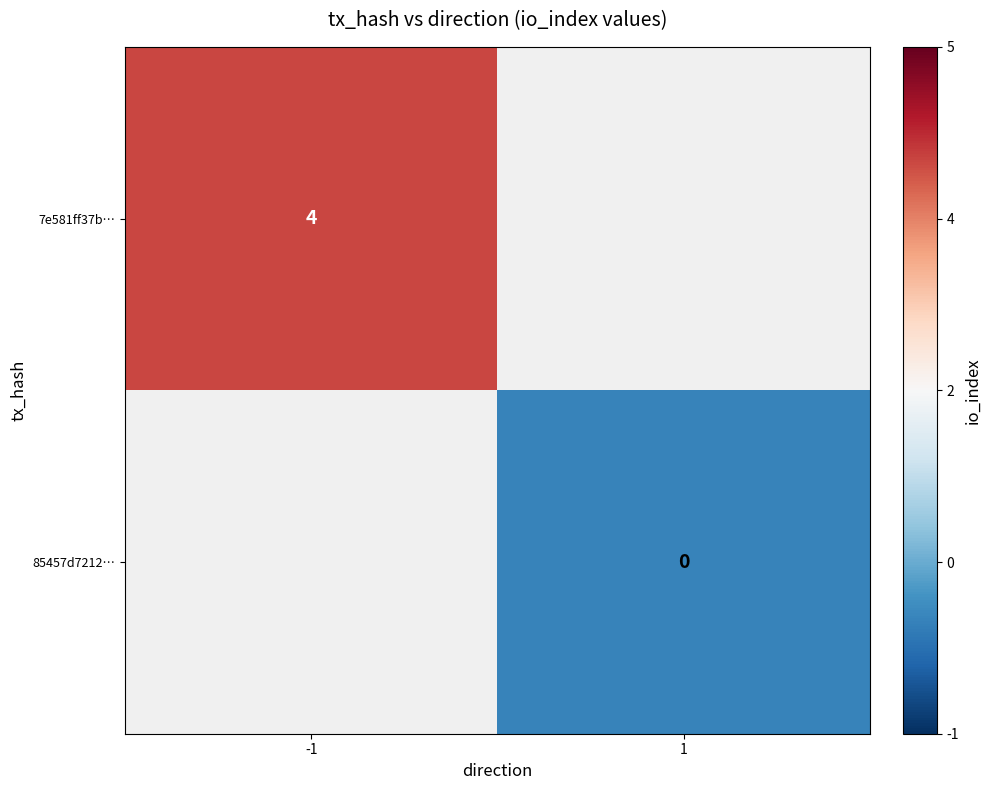

The 7e581ff37b… series shows 4 at -1. True or false?

True